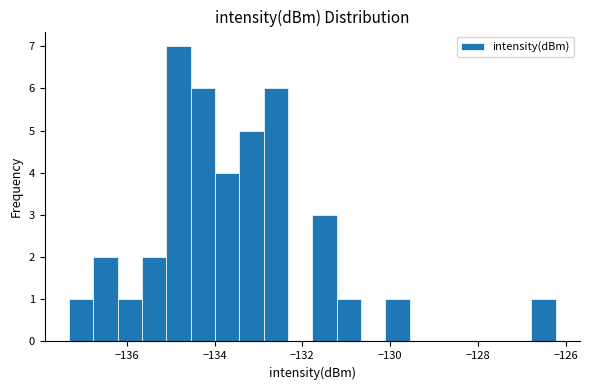

Read against the x-axis, roughly where is the centre of the tallest bar?

-134.8